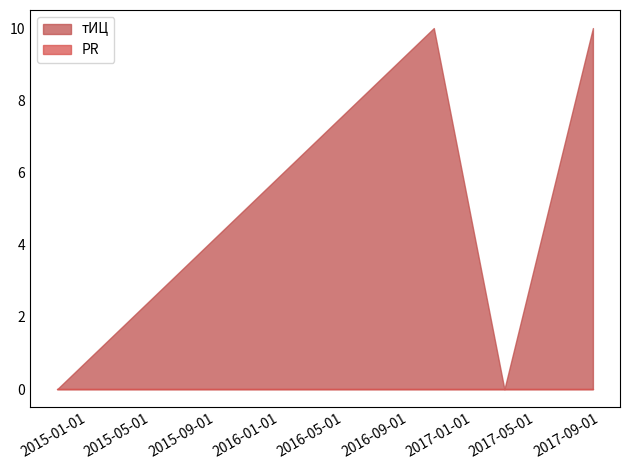

True or false: PR and тИЦ cross at least once.

False